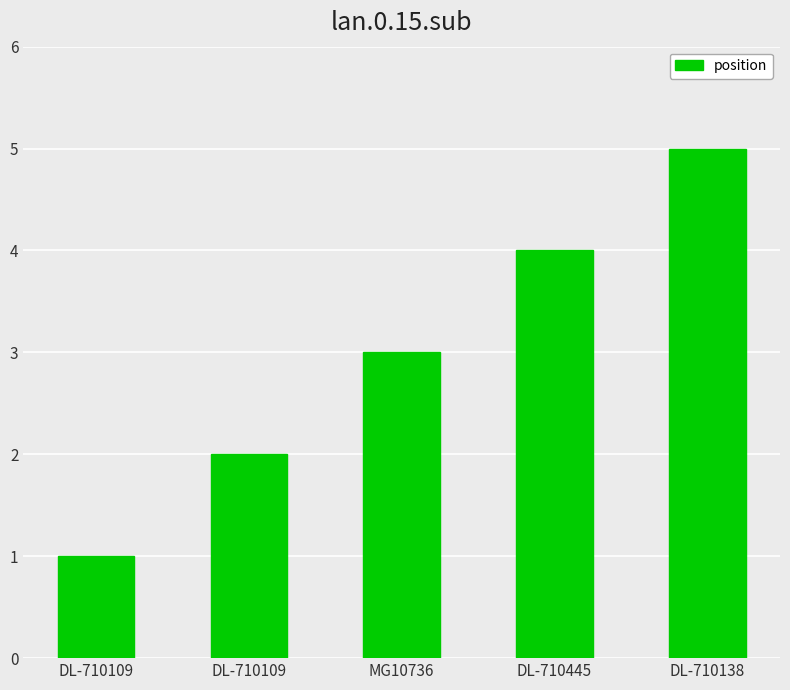

Does the chart contain stacked bars?

No